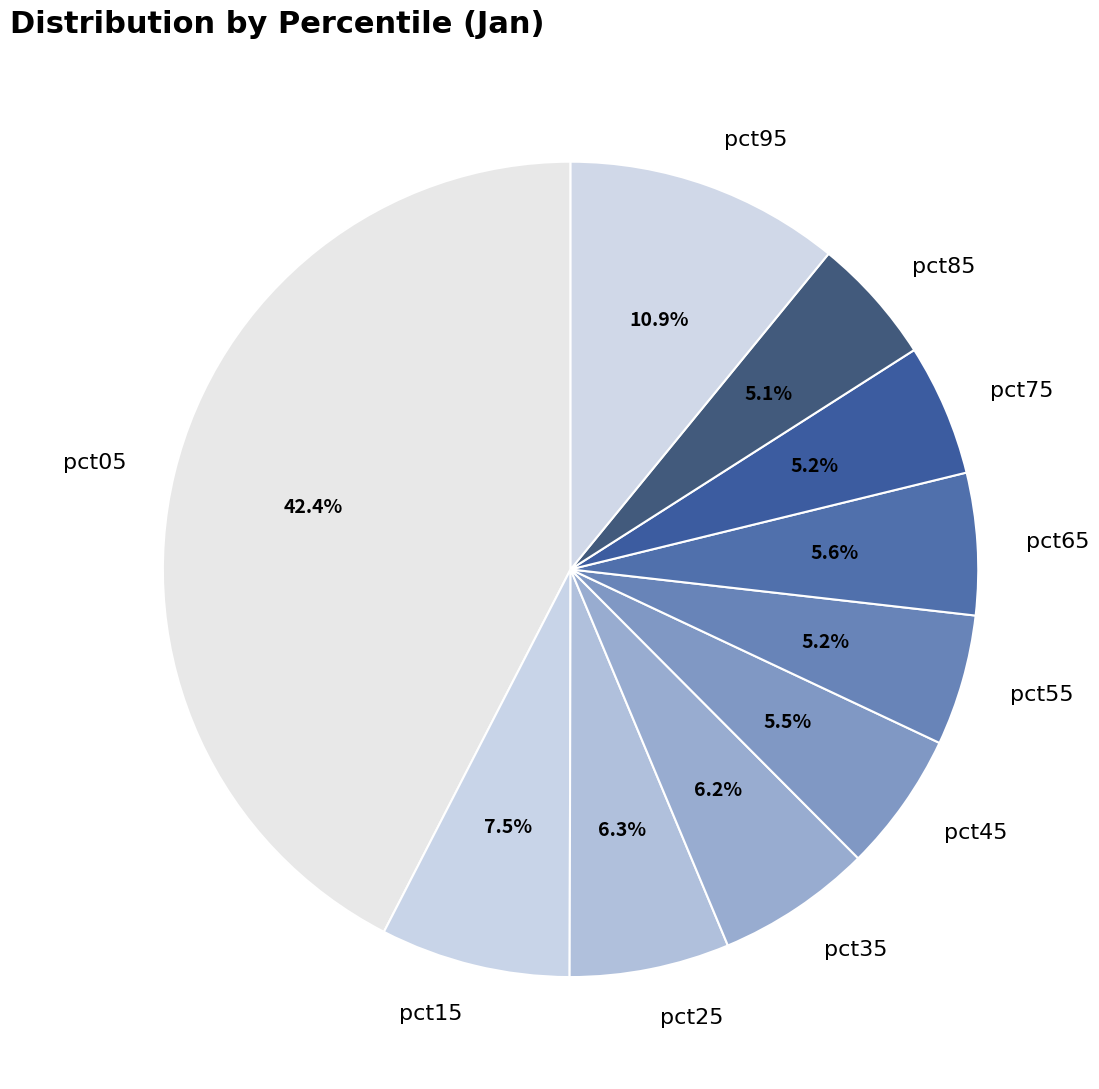

What is the largest slice in the pie chart?

pct05